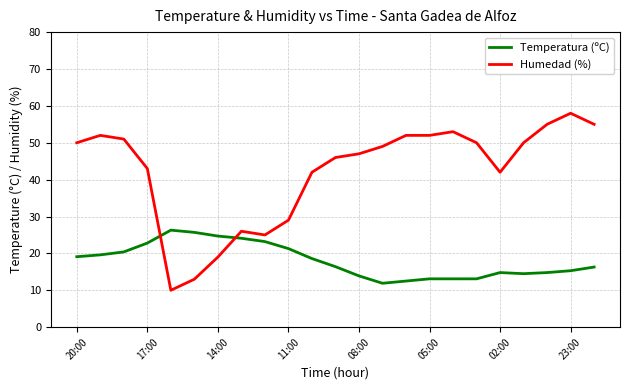

List the series in order of their overall mean, lowest first.

Temperatura (ºC), Humedad (%)